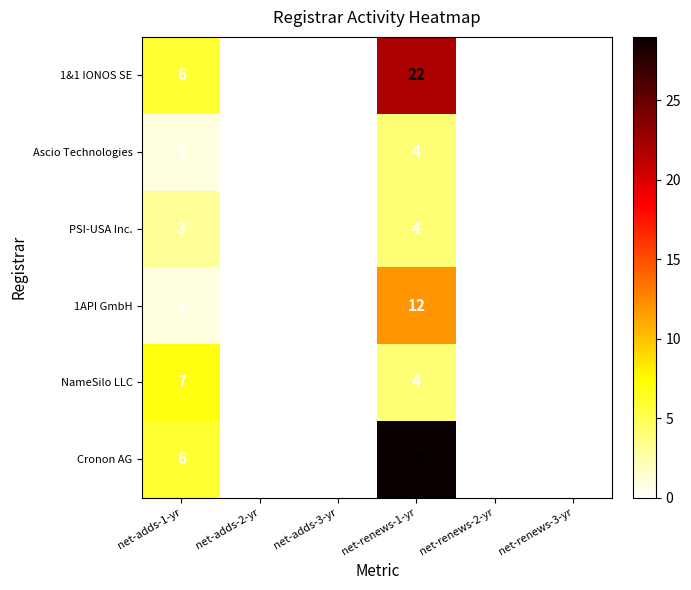

Is it true that Cronon AG equals 14 at net-adds-2-yr?

False